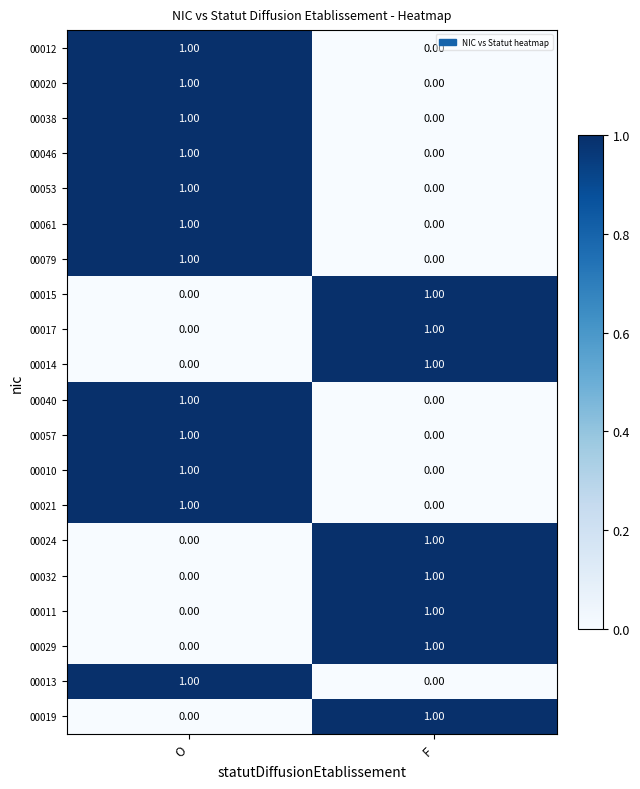

Where is 00011 nearest to the value 0?

O